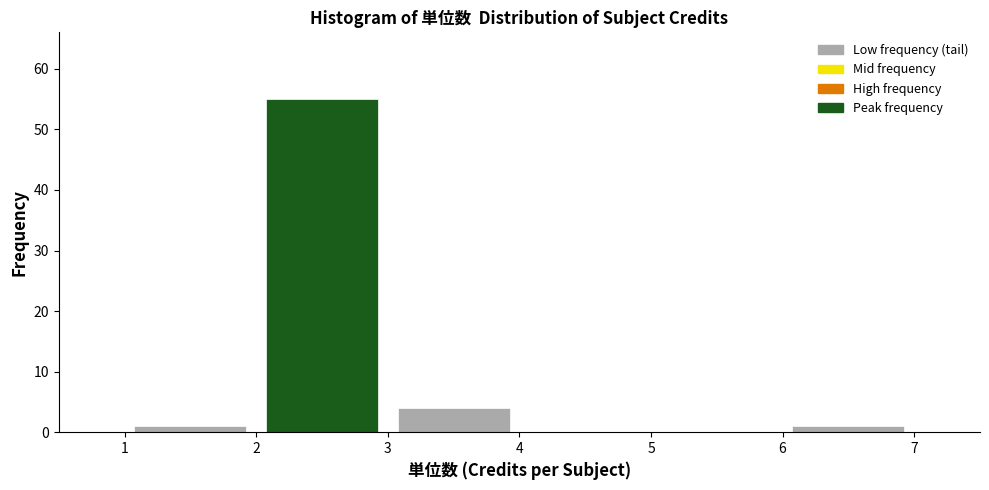

Over which range of the x-axis is the bar tallest?

2 to 3